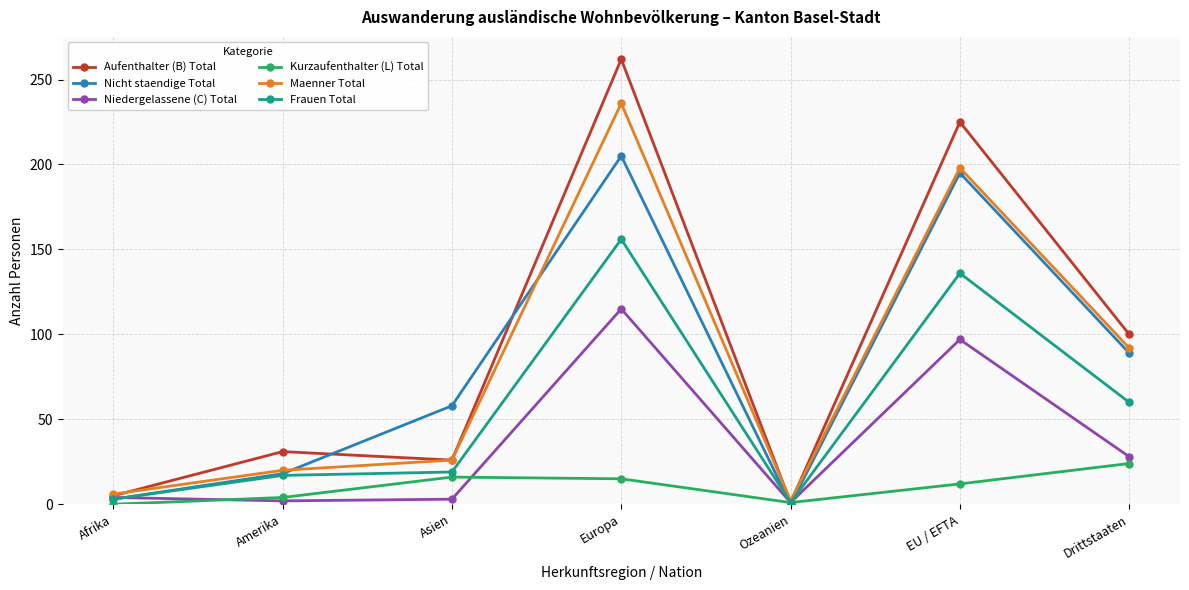

How many series are shown in this chart?

6